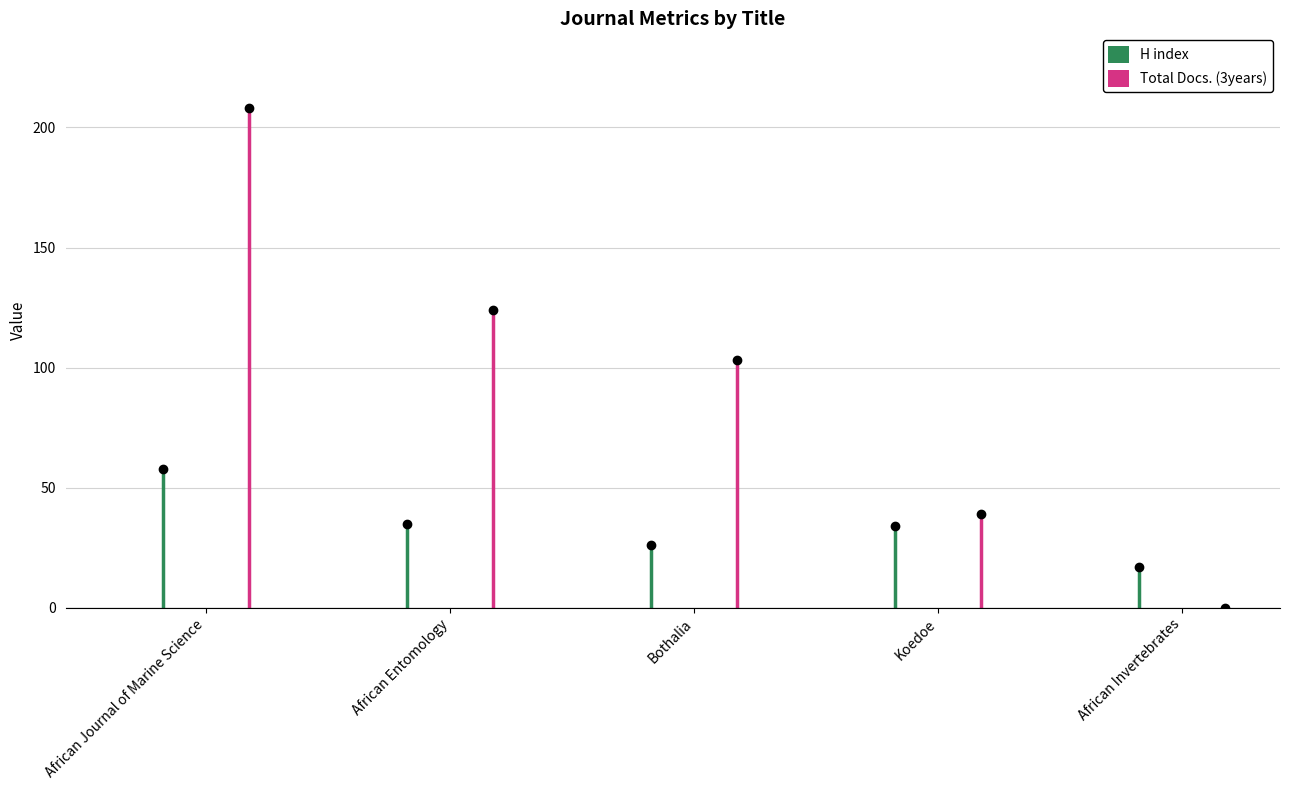

Reading left to right, what are all the values shown in this chart?

H index: 58	35	26	34	17
Total Docs. (3years): 208	124	103	39	0